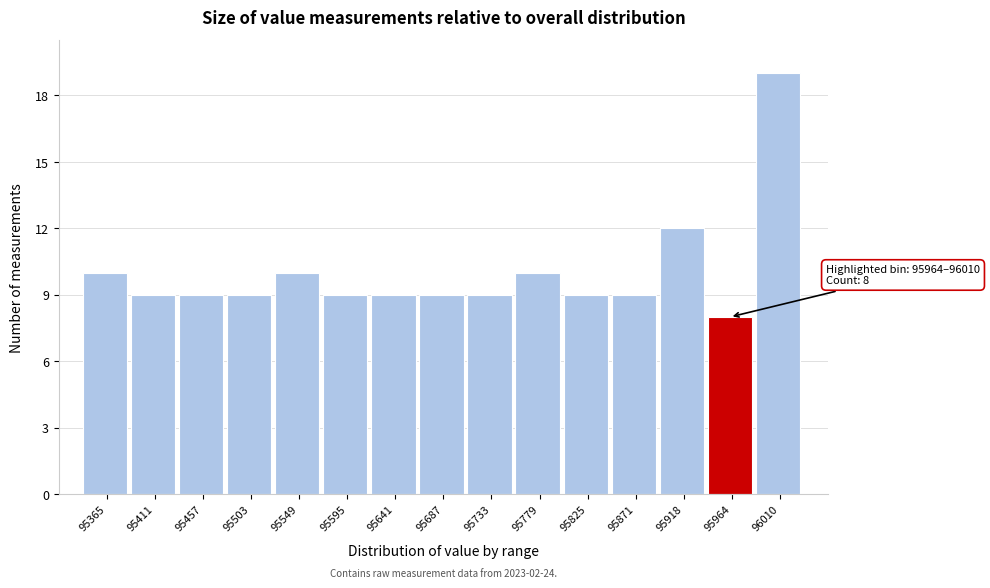

Reading left to right, extract all data points from this chart.

10	9	9	9	10	9	9	9	9	10	9	9	12	8	19